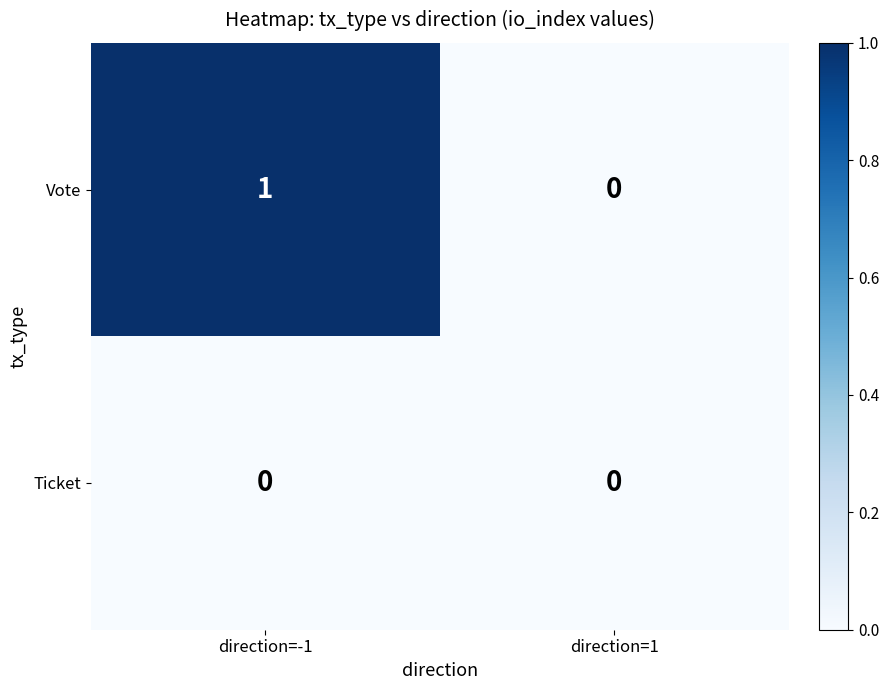

Which series has the largest total across all categories?

Vote